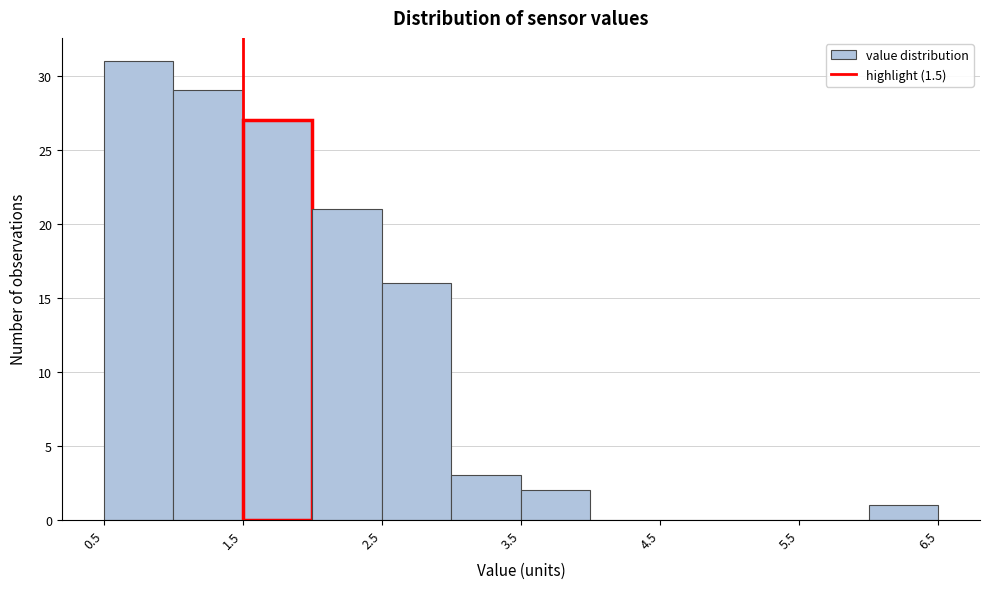

Which range on the x-axis has the tallest bar?

0.5 to 1.0